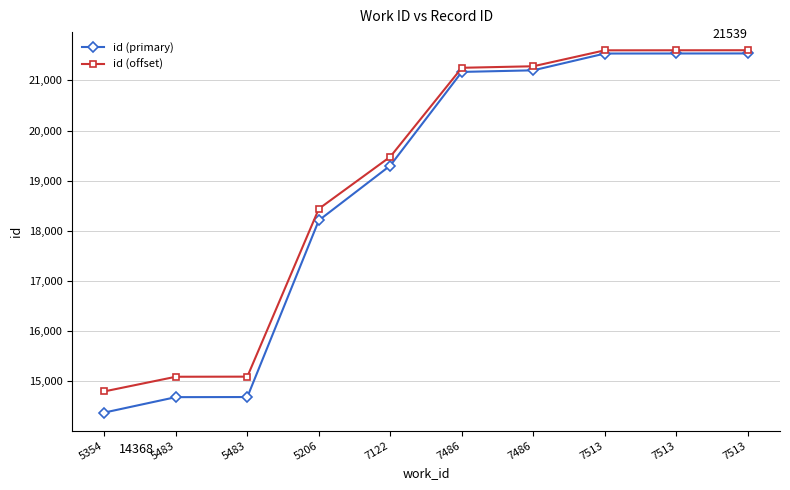

What is the label of the 4th point from the left?

5206